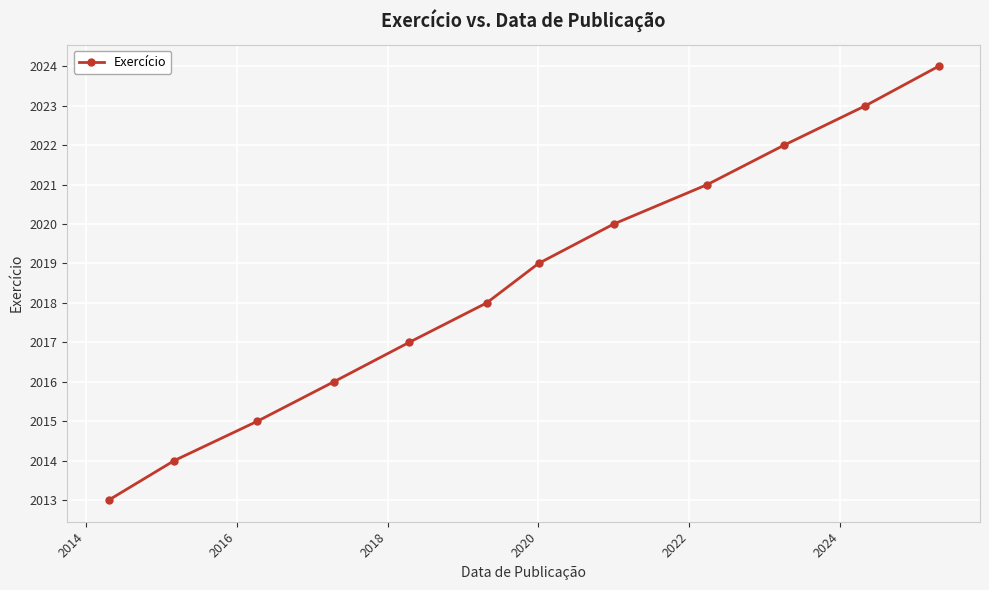

What is the difference between the second highest and second lowest values?

9